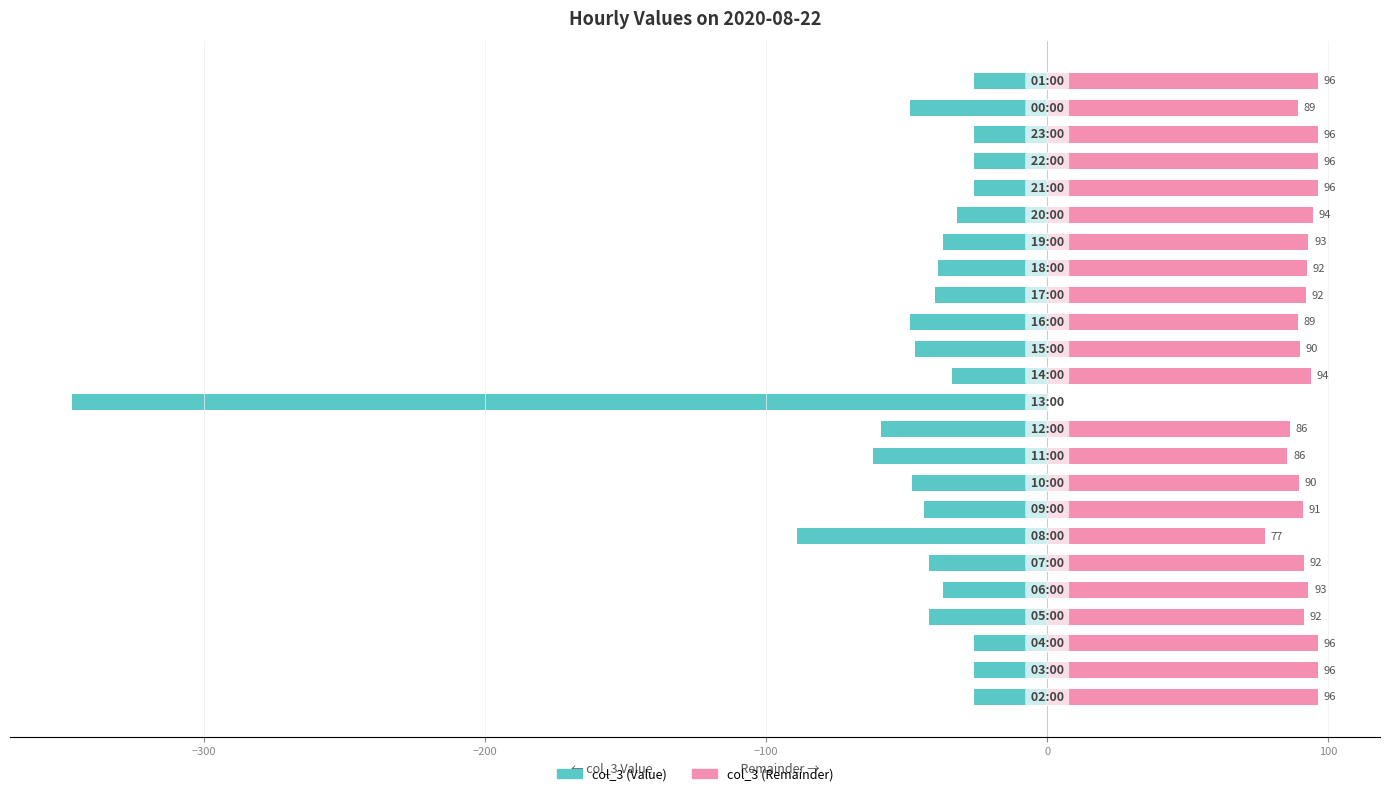

At 14, list the series in order from largest to smallest.

col_3 (Remainder), col_3 (Value)